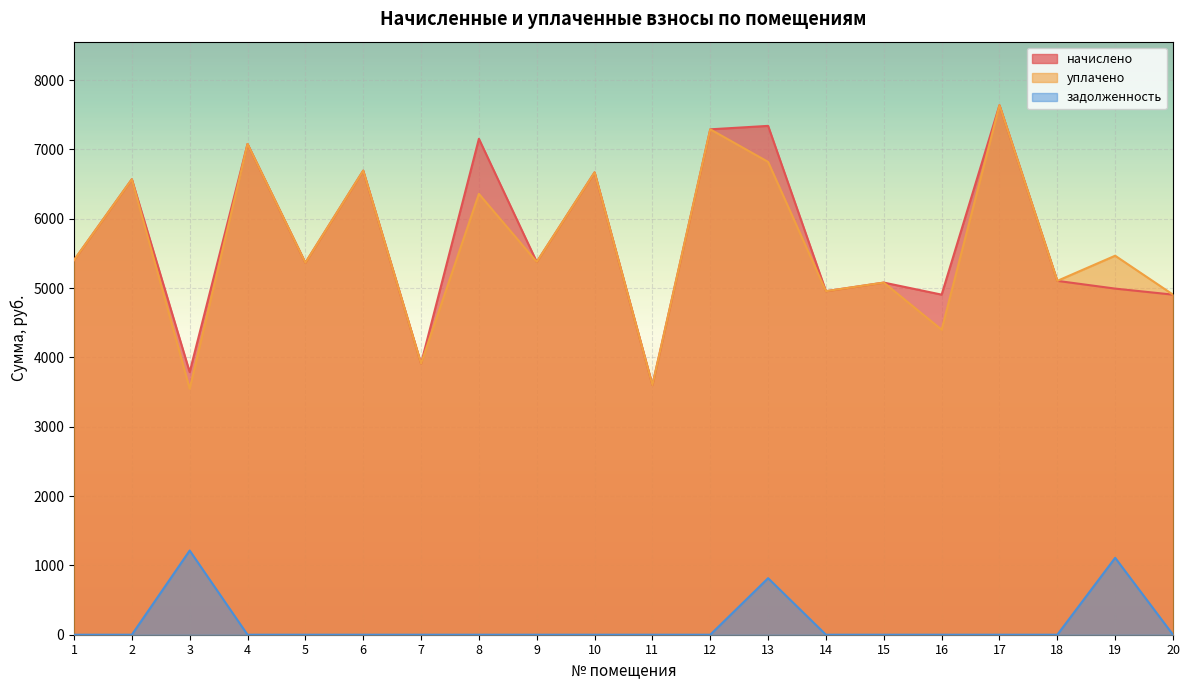

True or false: уплачено and задолженность cross at least once.

False